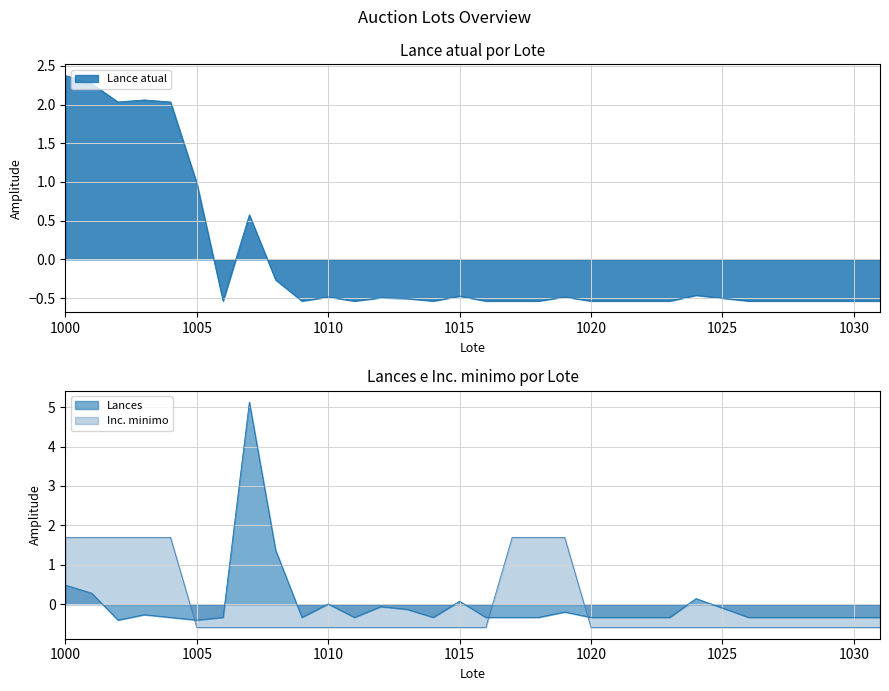

Where is Lance atual nearest to the value 0?

1008